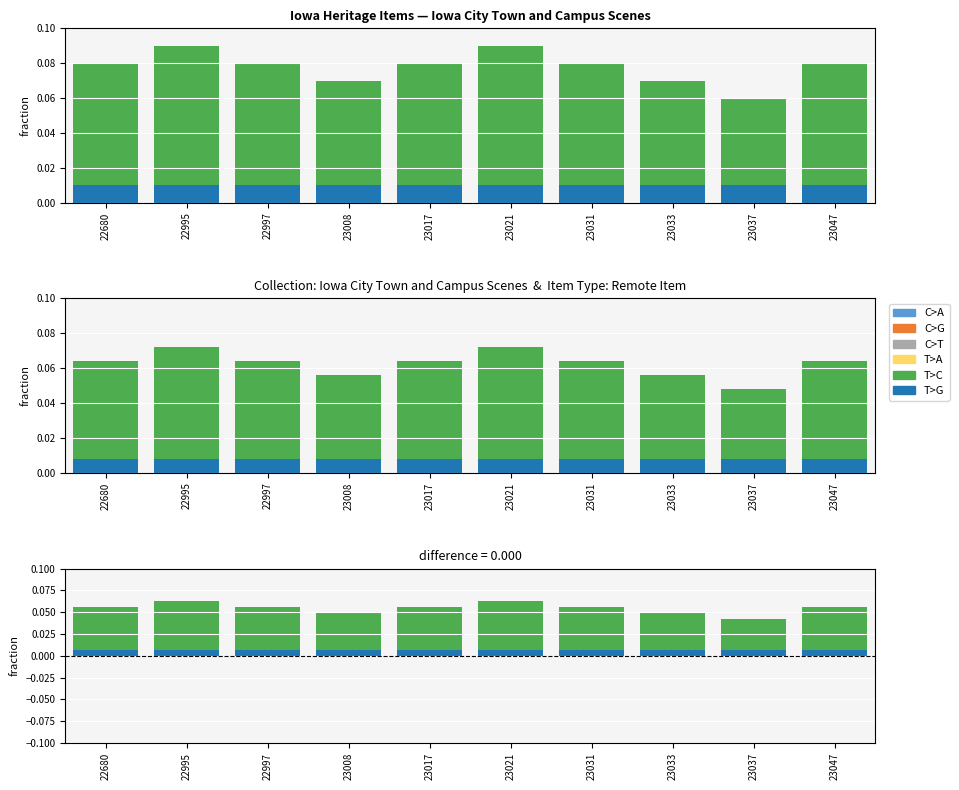

At which label does C>G reach its minimum?

22680